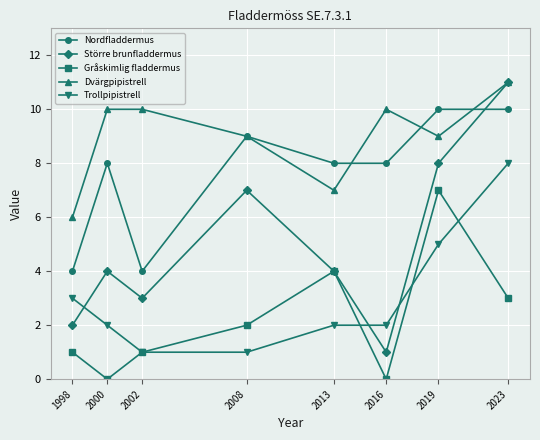

At 2016, list the series in order from smallest to largest.

Gråskimlig fladdermus, Större brunfladdermus, Trollpipistrell, Nordfladdermus, Dvärgpipistrell